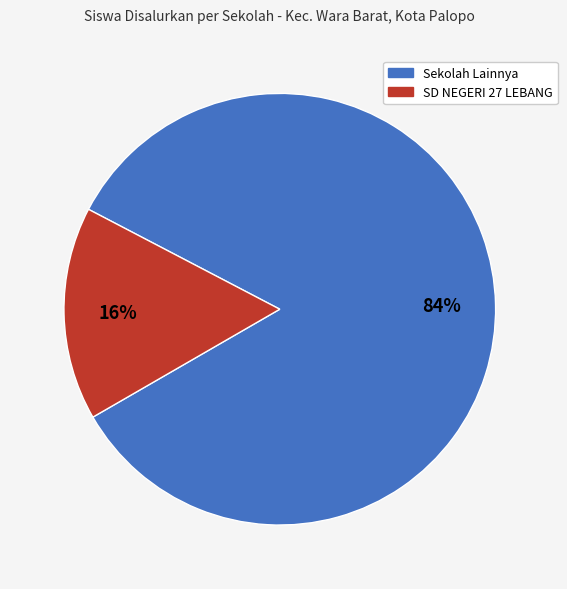

How many slices are in this pie chart?

2